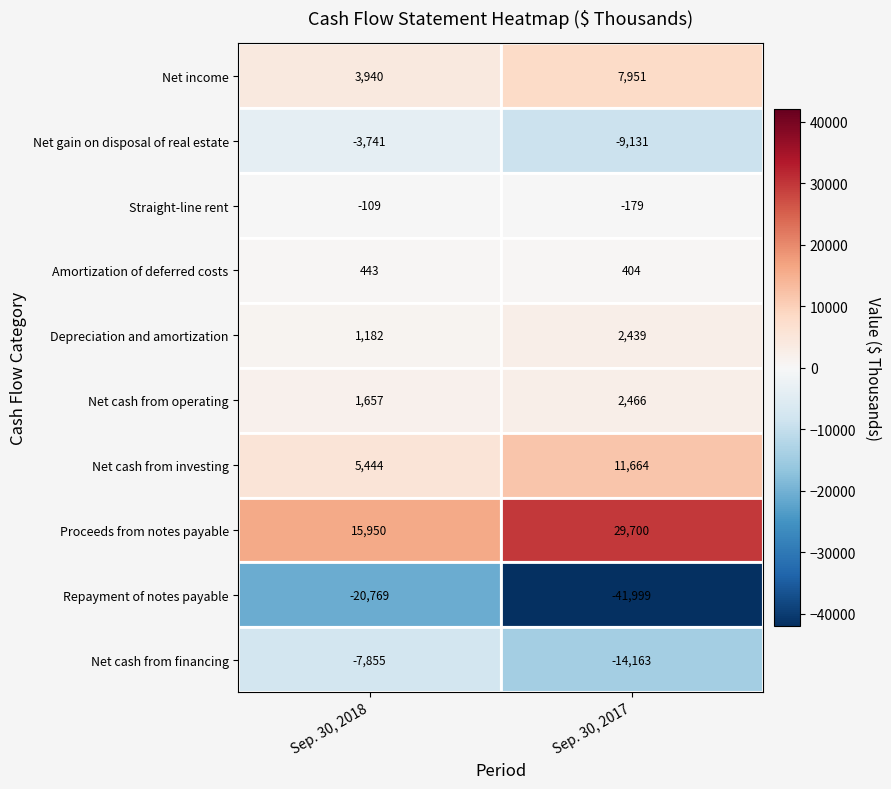

Which series has the widest spread of values?

Repayment of notes payable